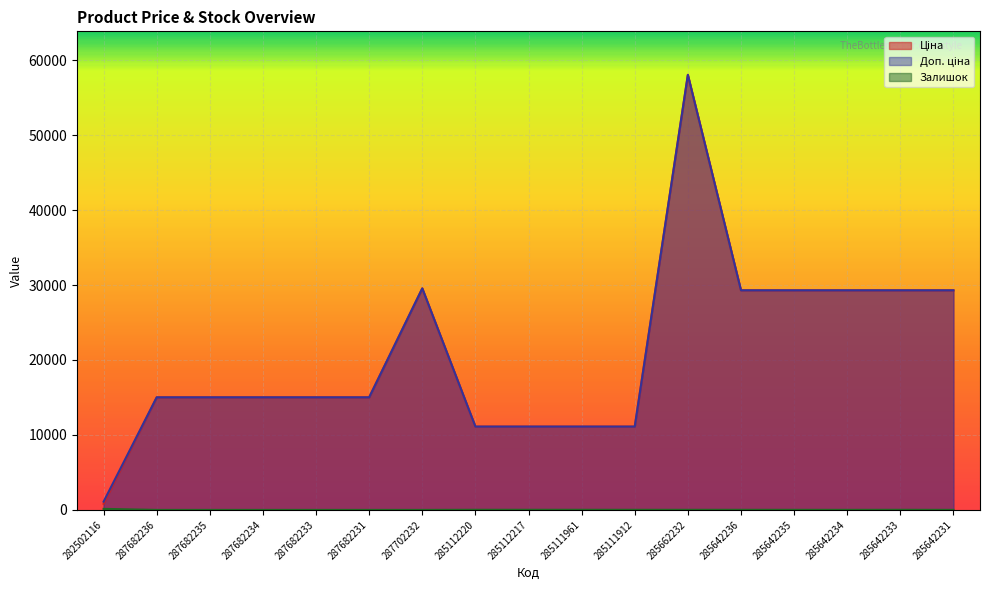

How many values in the Доп. ціна series are below 15019?

5